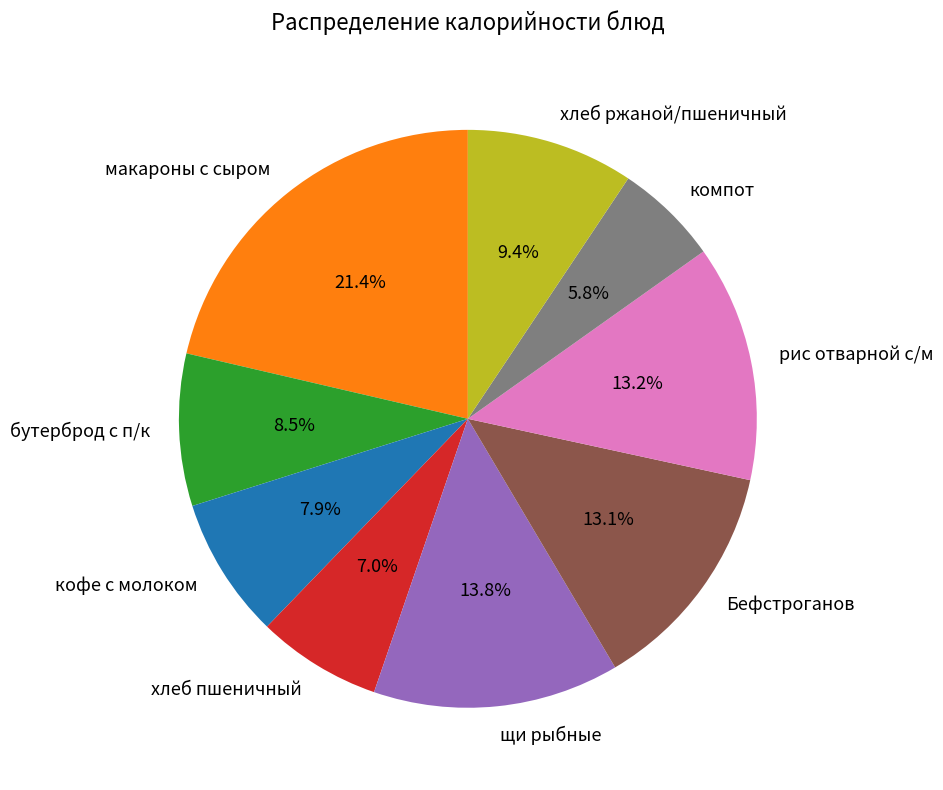

How many segments does this pie chart have?

9